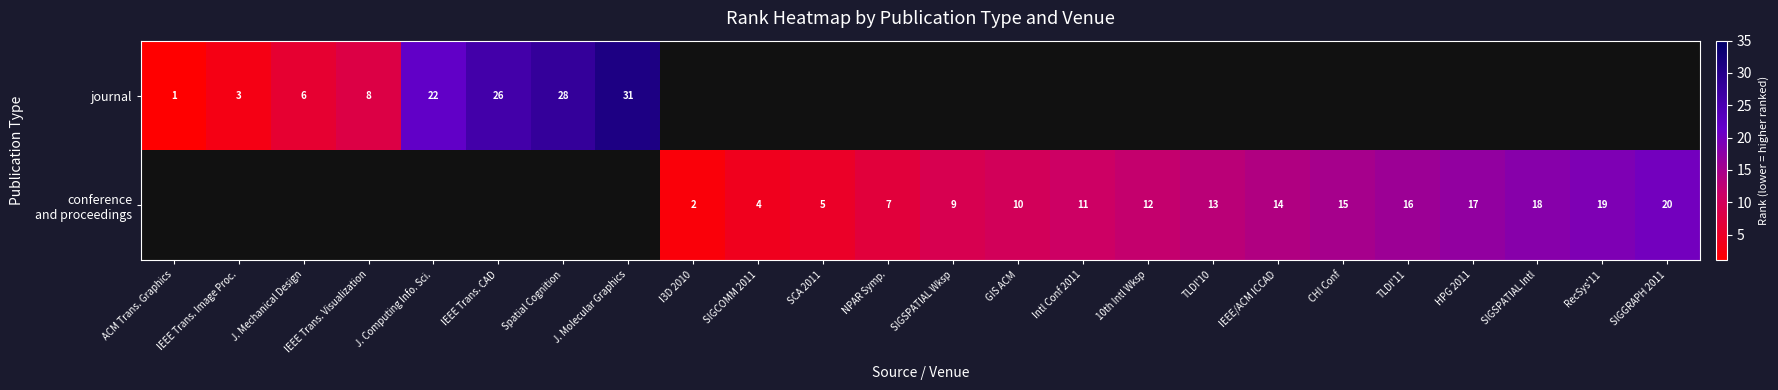

At how many categories does at least one series exceed 0?

24